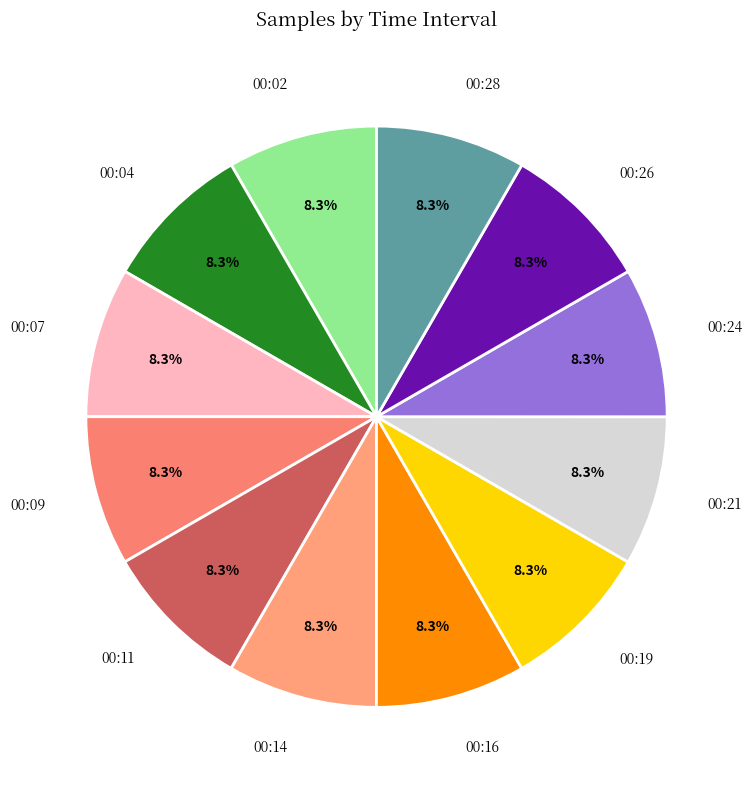

How many segments does this pie chart have?

12